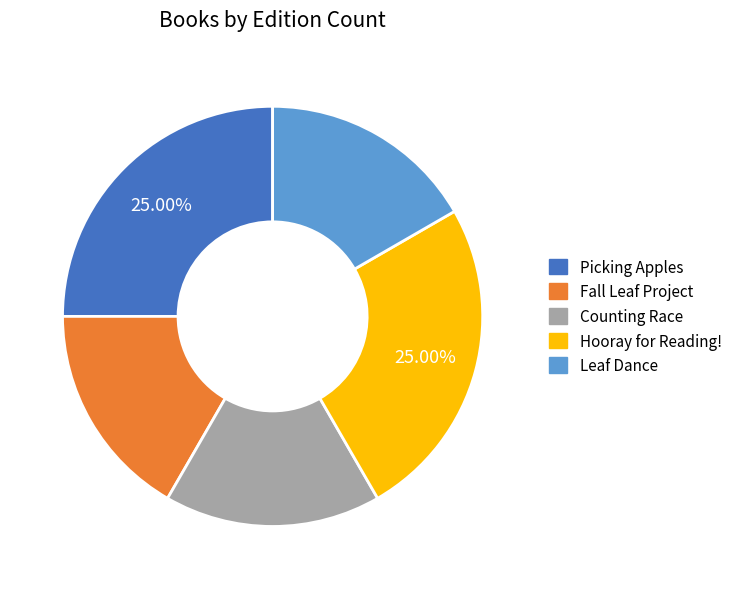

Does Hooray for Reading! represent more than half of the total?

No